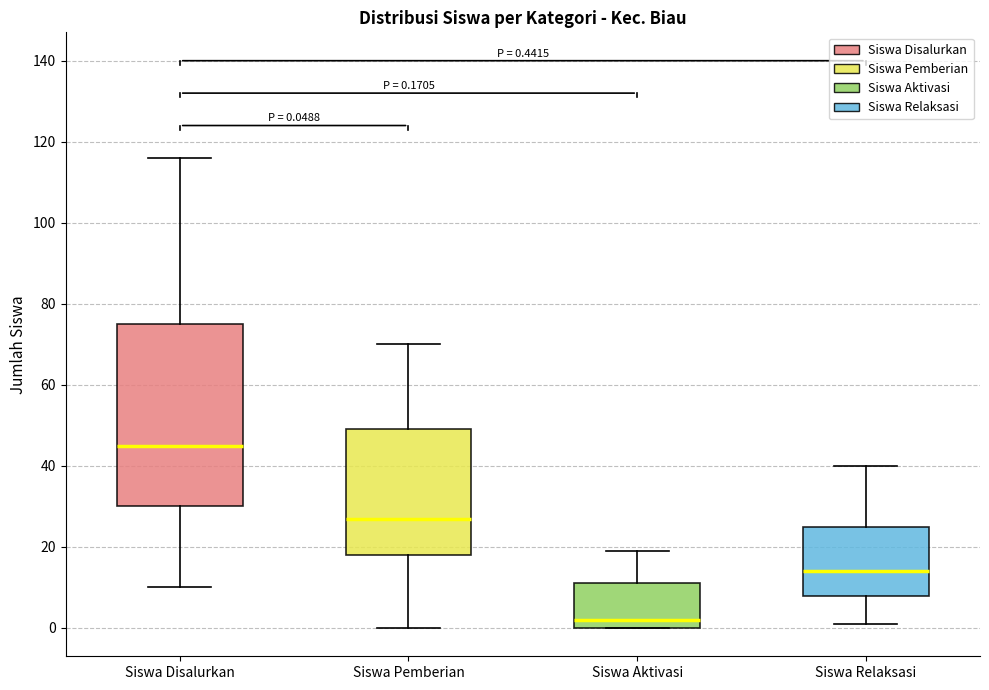

Which box has the lowest median line?

Siswa Aktivasi